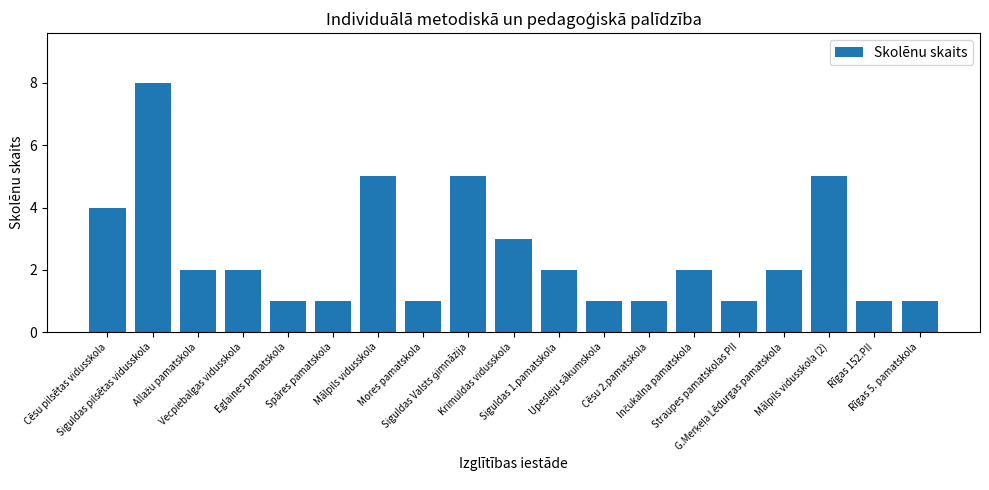

How many values are between 1 and 4?

15